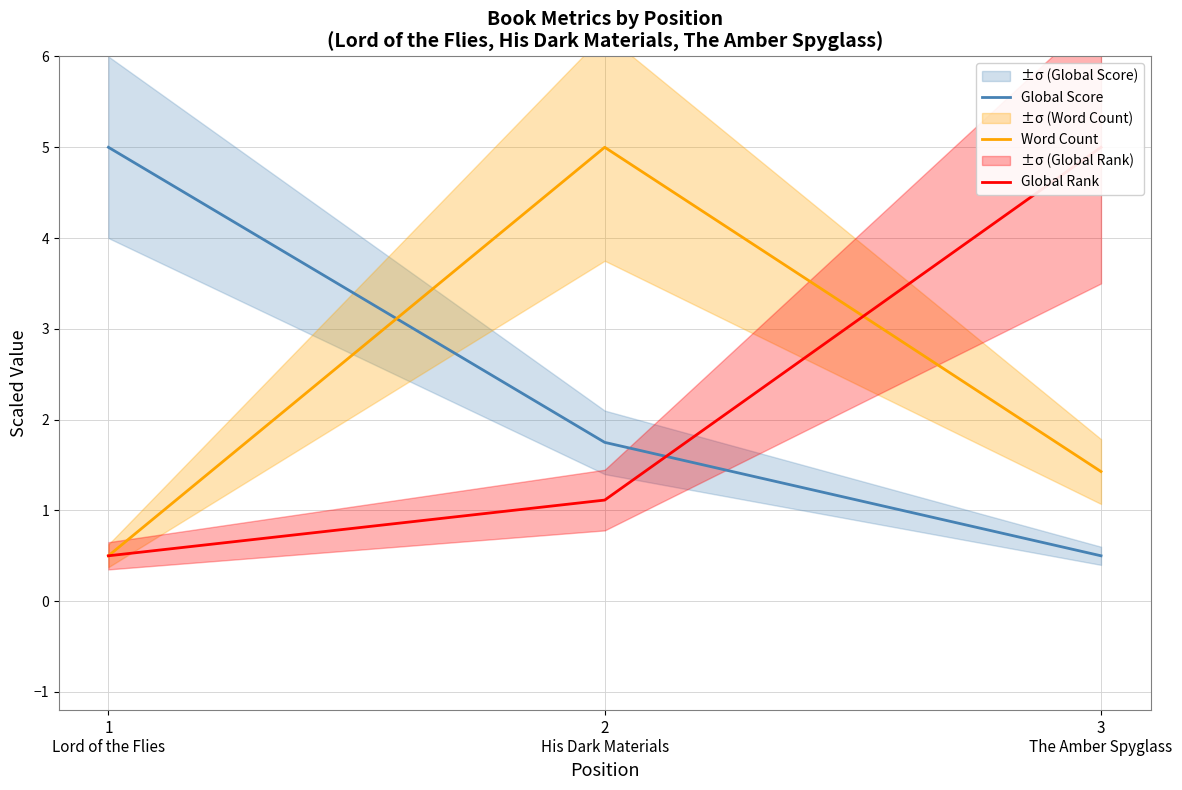

List the series in order of their overall mean, lowest first.

Global Rank, Word Count, Global Score